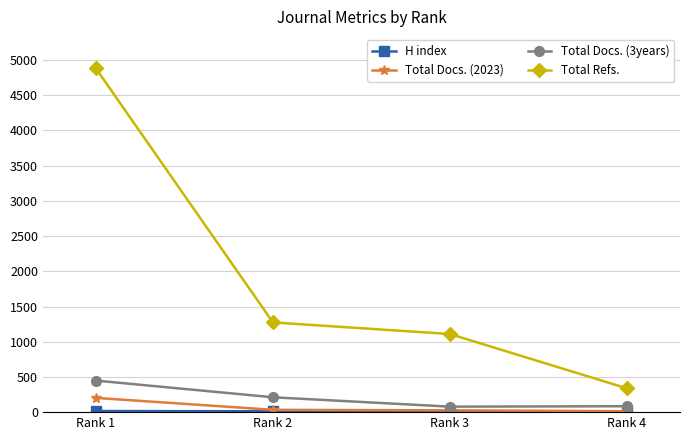

True or false: Total Refs. and Total Docs. (2023) cross at least once.

False